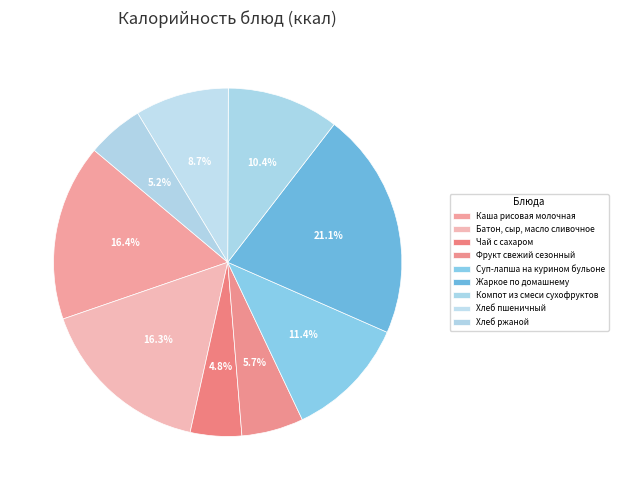

What percentage is the Батон, сыр, масло сливочное slice, to the nearest percent?

16%